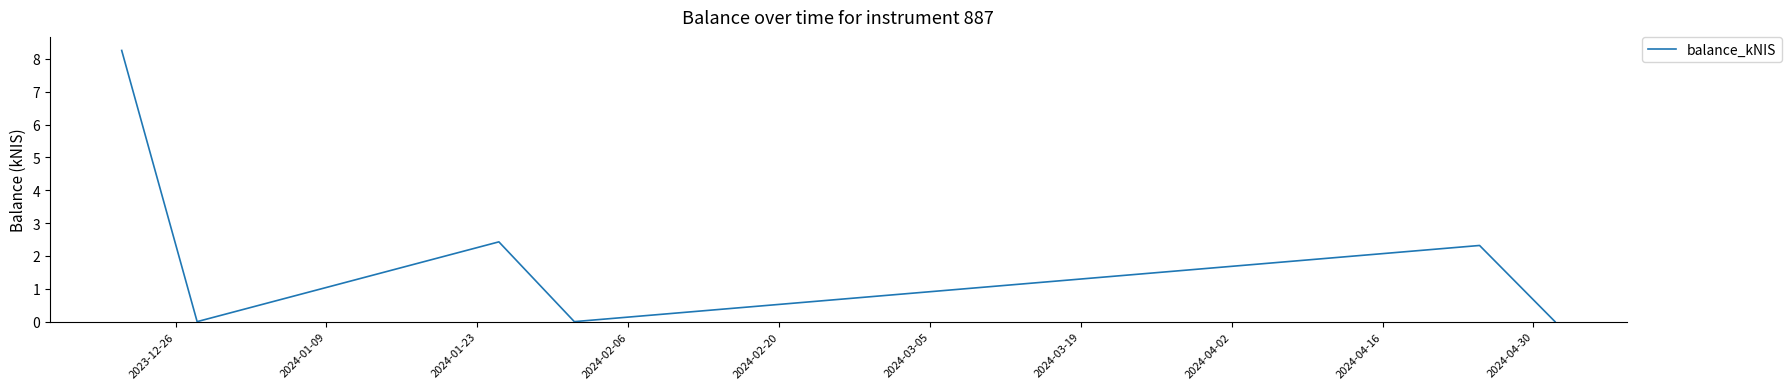

How many interior local peaks (higher than both neighbors) does the data have?

2